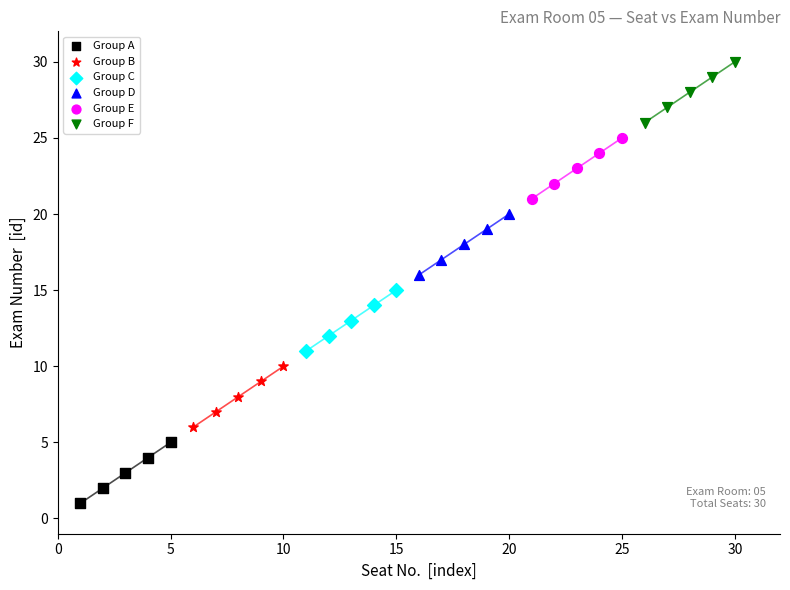

Which series contains the highest Y value?

Group F